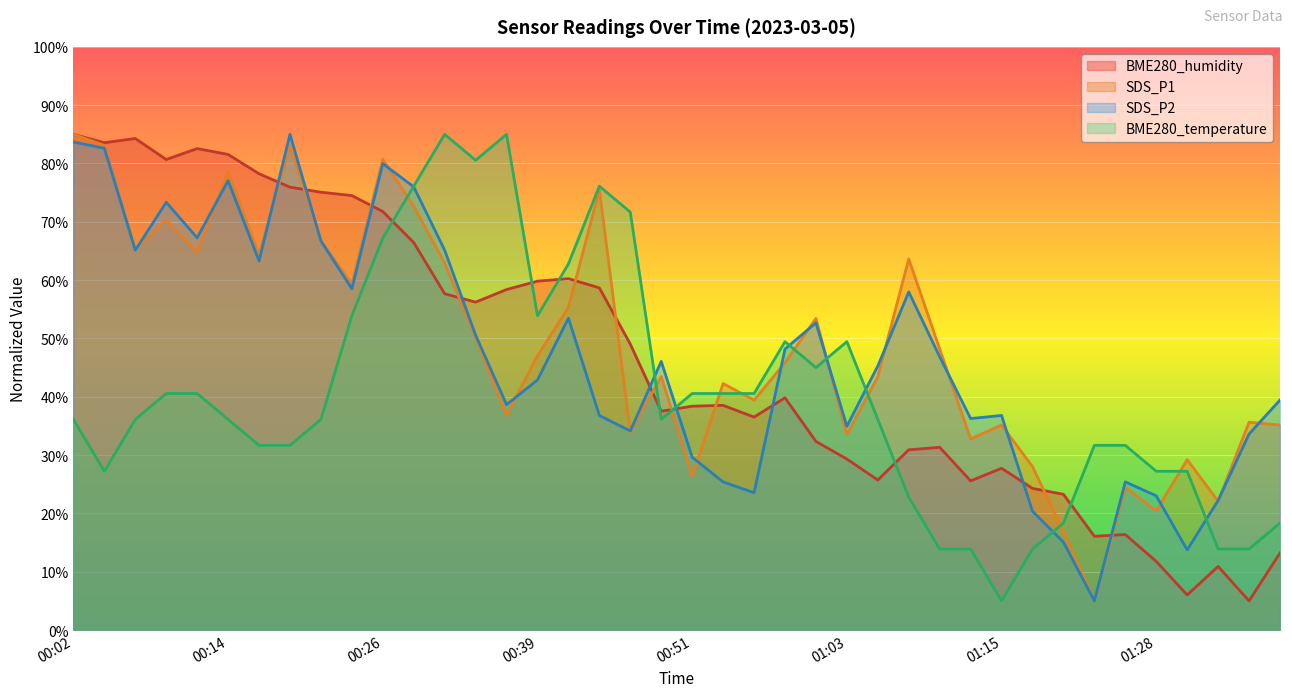

Reading left to right, what are all the values shown in this chart?

SDS_P1: 00:02=85.0	00:04=83.1	00:07=65.3	00:09=70.3	00:11=64.8	00:14=78.6	00:16=64.3	00:19=83.1	00:21=66.7	00:24=59.4	00:26=80.7	00:29=72.7	00:31=62.9	00:34=50.1	00:36=36.8	00:39=47.0	00:41=55.3	00:43=75.5	00:46=34.0	00:48=43.5	00:51=26.4	00:53=42.3	00:56=39.4	00:58=45.8	01:01=53.4	01:03=33.5	01:06=43.5	01:08=63.6	01:10=48.2	01:13=32.8	01:15=35.1	01:18=28.0	01:20=16.9	01:23=5.0	01:25=24.5	01:28=20.4	01:30=29.2	01:33=22.1	01:35=35.6	01:37=35.1
SDS_P2: 00:02=83.7	00:04=82.6	00:07=65.1	00:09=73.3	00:11=67.3	00:14=77.1	00:16=63.3	00:19=85.0	00:21=66.7	00:24=58.5	00:26=80.0	00:29=76.0	00:31=65.1	00:34=50.6	00:36=38.6	00:39=42.9	00:41=53.5	00:43=36.8	00:46=34.1	00:48=46.1	00:51=29.6	00:53=25.4	00:56=23.5	00:58=48.2	01:01=52.7	01:03=34.9	01:06=45.3	01:08=58.0	01:10=46.9	01:13=36.3	01:15=36.8	01:18=20.4	01:20=15.1	01:23=5.0	01:25=25.4	01:28=23.0	01:30=13.7	01:33=22.2	01:35=33.6	01:37=39.4
BME280_temperature: 00:02=36.1	00:04=27.2	00:07=36.1	00:09=40.6	00:11=40.6	00:14=36.1	00:16=31.7	00:19=31.7	00:21=36.1	00:24=53.9	00:26=67.2	00:29=76.1	00:31=85.0	00:34=80.6	00:36=85.0	00:39=53.9	00:41=62.8	00:43=76.1	00:46=71.7	00:48=36.1	00:51=40.6	00:53=40.6	00:56=40.6	00:58=49.4	01:01=45.0	01:03=49.4	01:06=36.1	01:08=22.8	01:10=13.9	01:13=13.9	01:15=5.0	01:18=13.9	01:20=18.3	01:23=31.7	01:25=31.7	01:28=27.2	01:30=27.2	01:33=13.9	01:35=13.9	01:37=18.3
BME280_humidity: 00:02=85.0	00:04=83.6	00:07=84.3	00:09=80.7	00:11=82.6	00:14=81.5	00:16=78.2	00:19=75.9	00:21=75.1	00:24=74.5	00:26=71.8	00:29=66.4	00:31=57.7	00:34=56.2	00:36=58.4	00:39=59.8	00:41=60.3	00:43=58.7	00:46=49.0	00:48=37.5	00:51=38.4	00:53=38.5	00:56=36.5	00:58=39.8	01:01=32.3	01:03=29.3	01:06=25.7	01:08=30.9	01:10=31.3	01:13=25.6	01:15=27.7	01:18=24.3	01:20=23.3	01:23=16.1	01:25=16.4	01:28=11.8	01:30=6.0	01:33=10.9	01:35=5.0	01:37=13.2